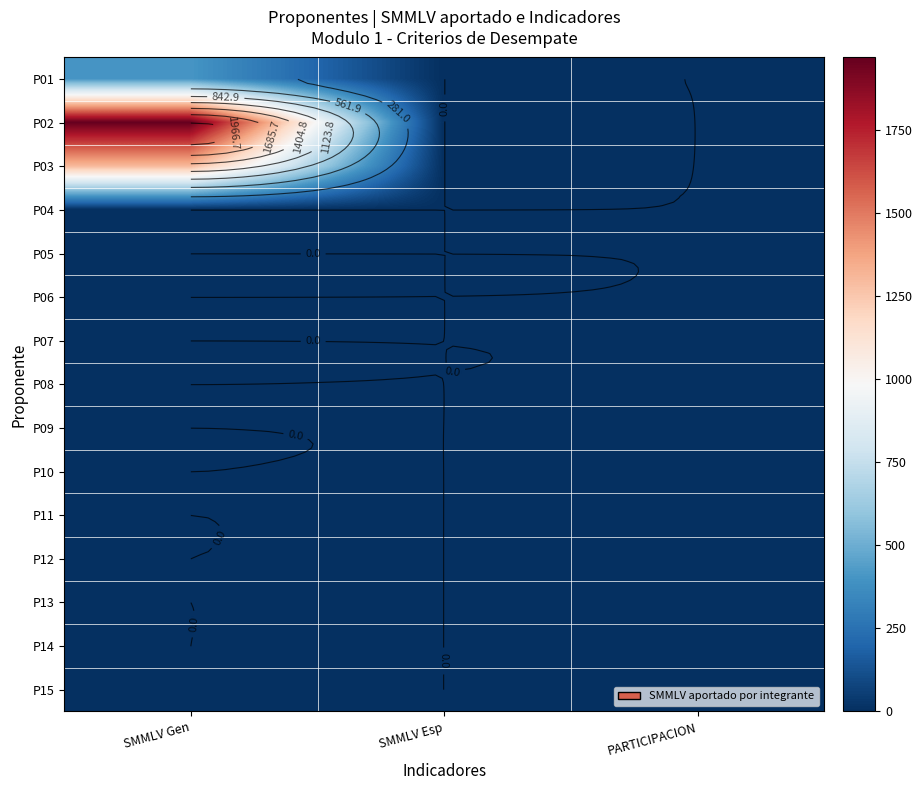

Is it true that P10 equals -0.4 at SMMLV Esp?

False